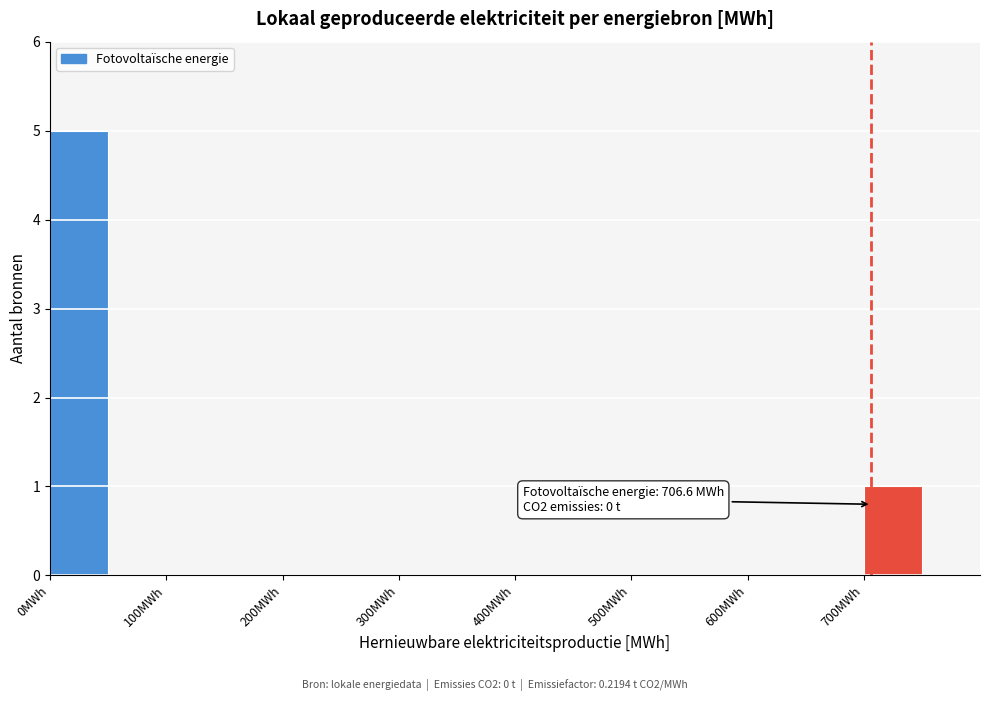

Which range on the x-axis has the tallest bar?

0 to 50